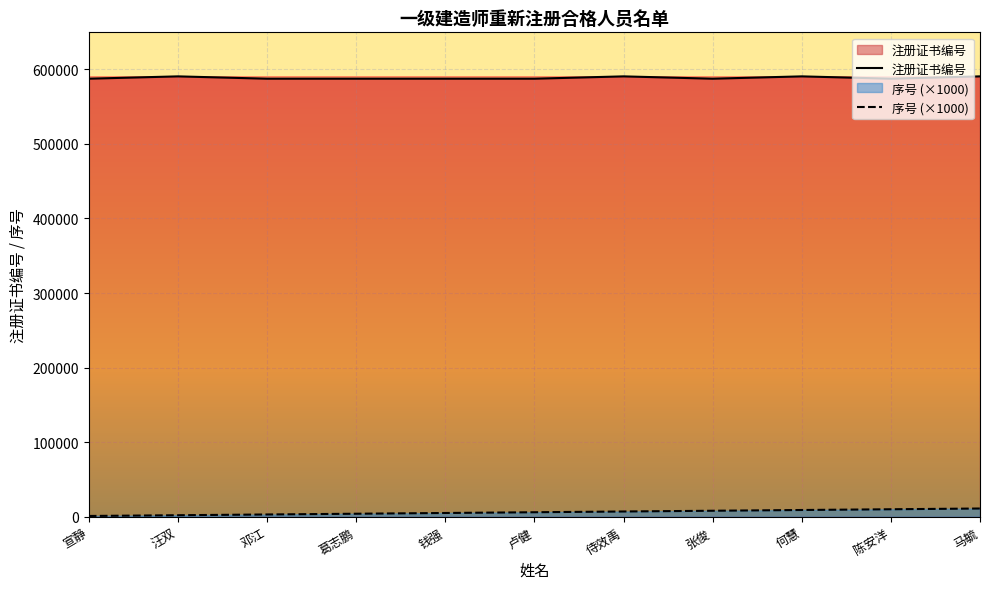

What is the average value of the 注册证书编号 series?

588541